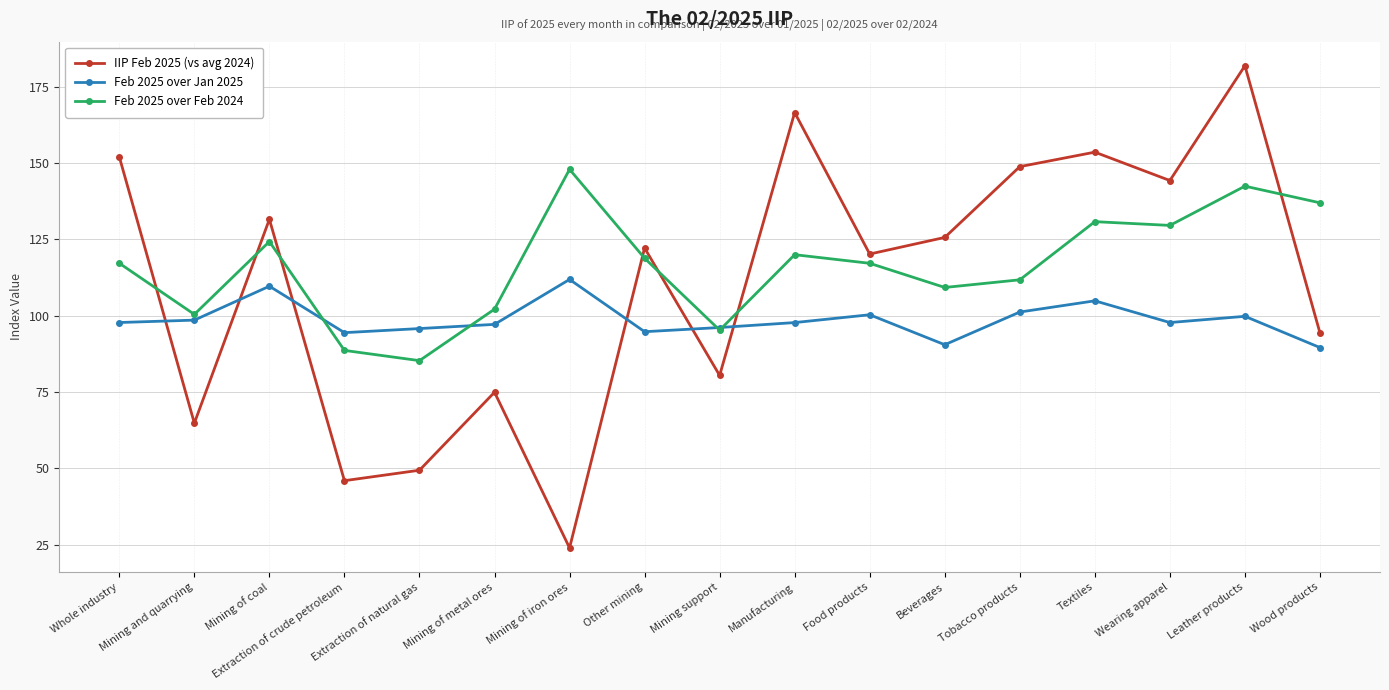

Rank the series at Mining and quarrying from lowest to highest value.

IIP Feb 2025 (vs avg 2024), Feb 2025 over Jan 2025, Feb 2025 over Feb 2024